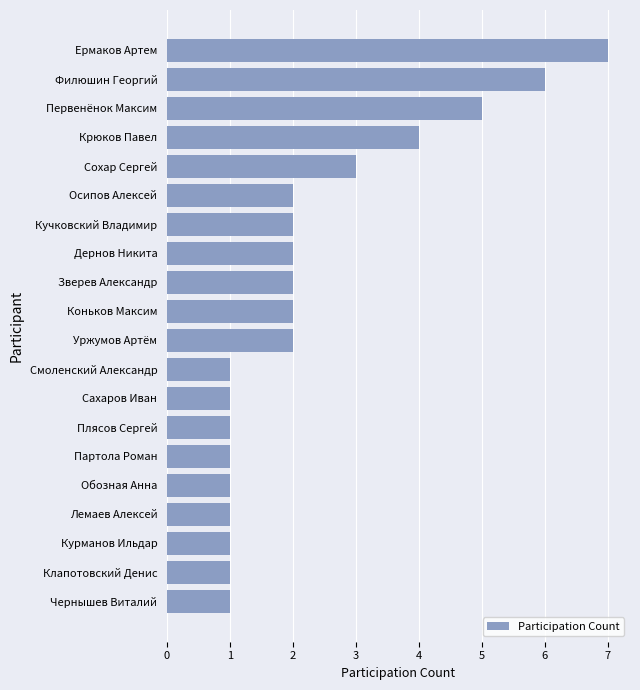

At which label is the value closest to 4?

Крюков Павел